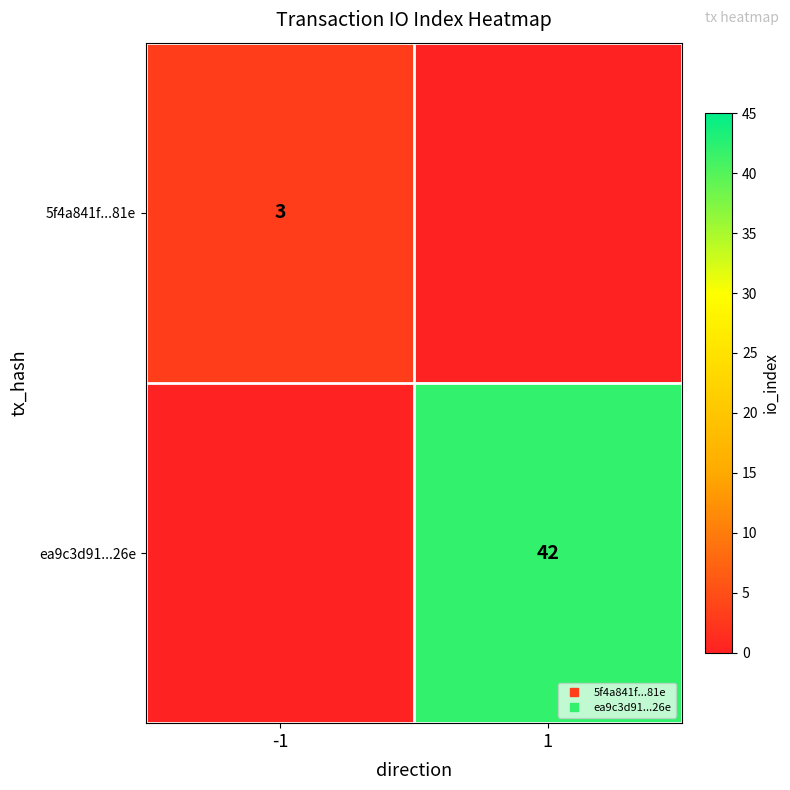

What is the difference between the ea9c3d91...26e values at -1 and 1?

42